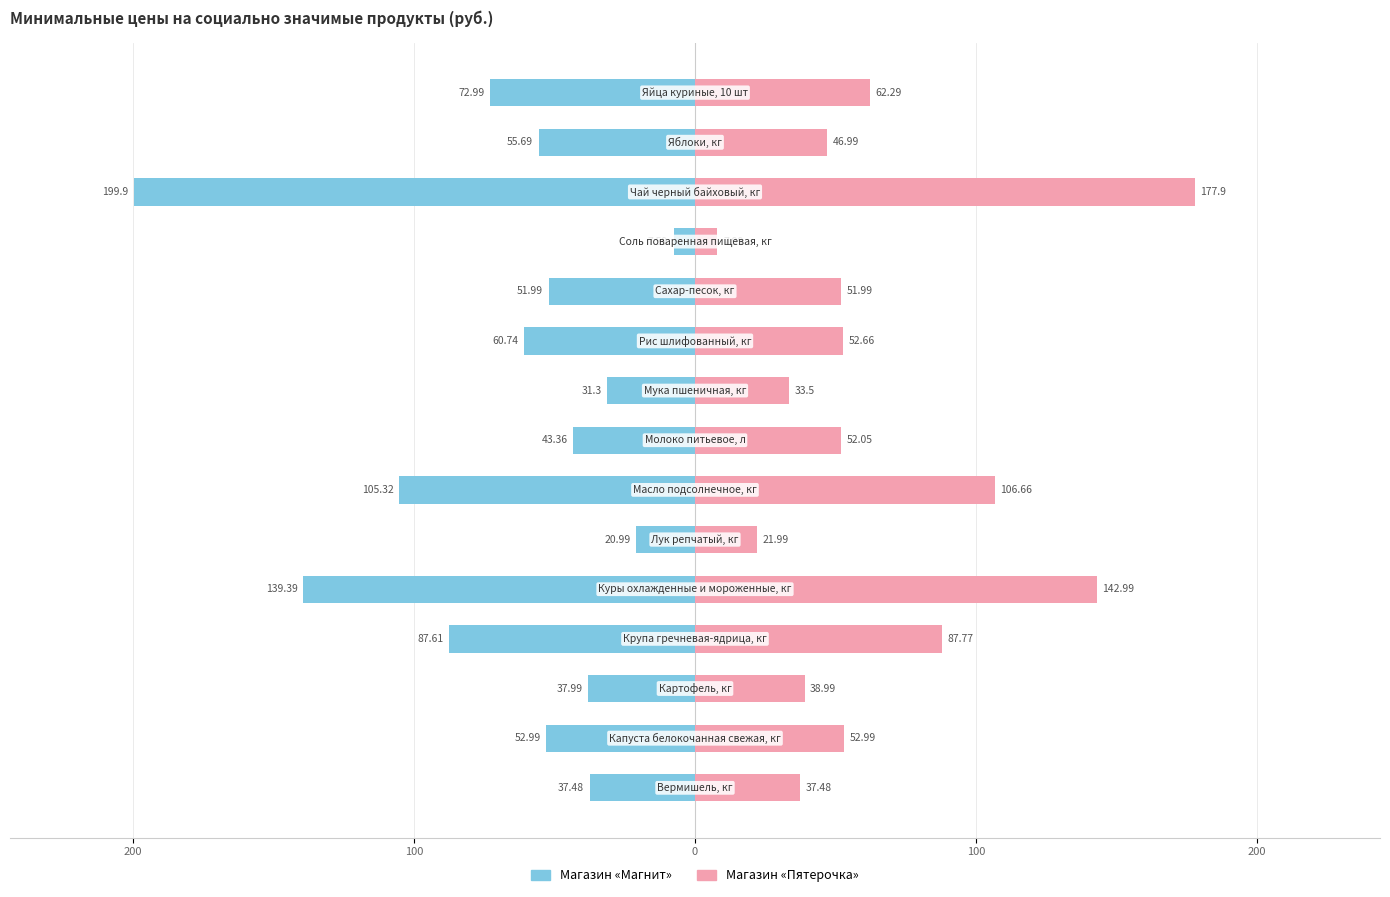

Which series changed the most between 0 and 100?

Магазин «Пятерочка»